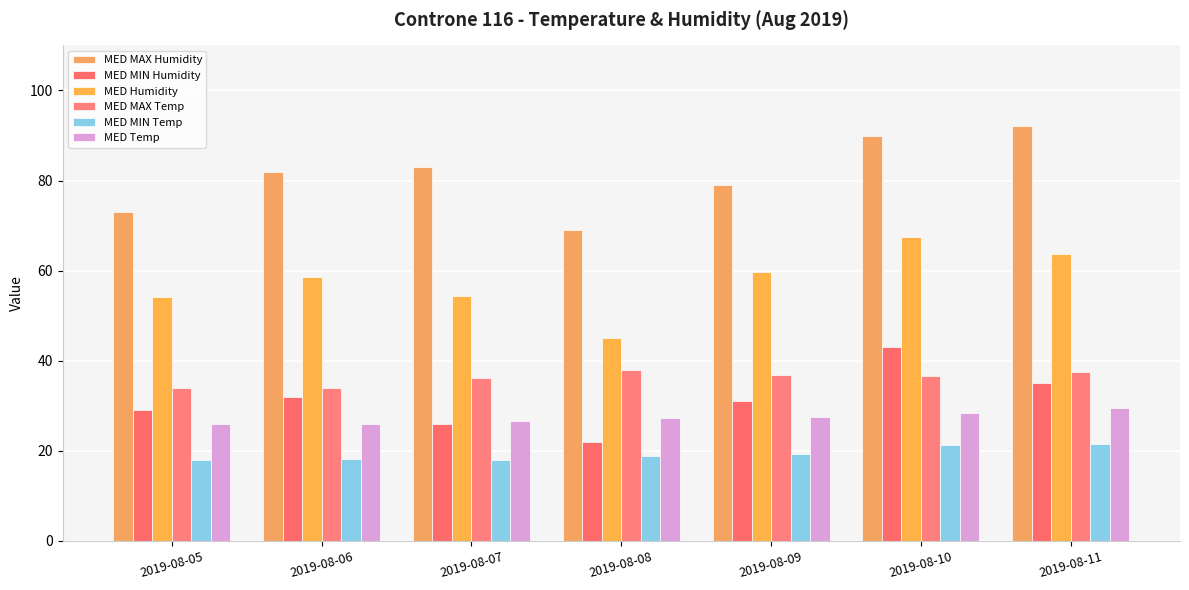

How many groups of bars are there?

7